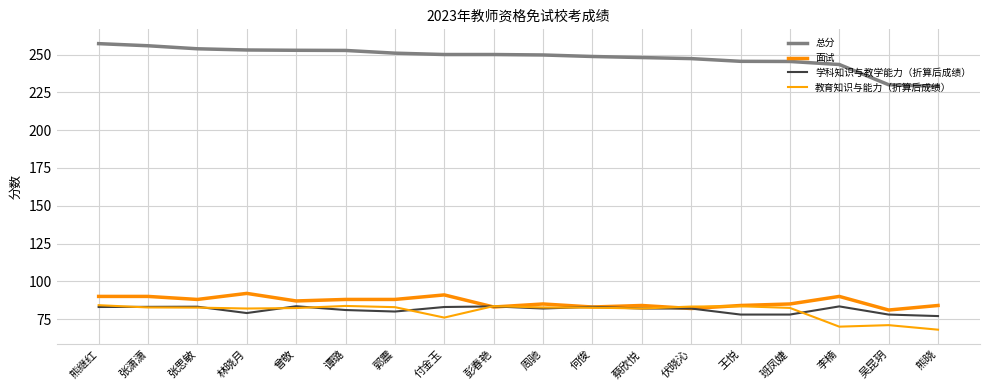

Rank the categories by 学科知识与教学能力（折算后成绩） value from lowest to highest.

熊晓, 王悦, 班凤婕, 吴昆玥, 林晓月, 郭震, 谭璐, 周驰, 蔡欣悦, 伏晓沁, 熊继红, 付金玉, 张潇潇, 何俊, 张思敏, 彭春艳, 李楠, 曾敬